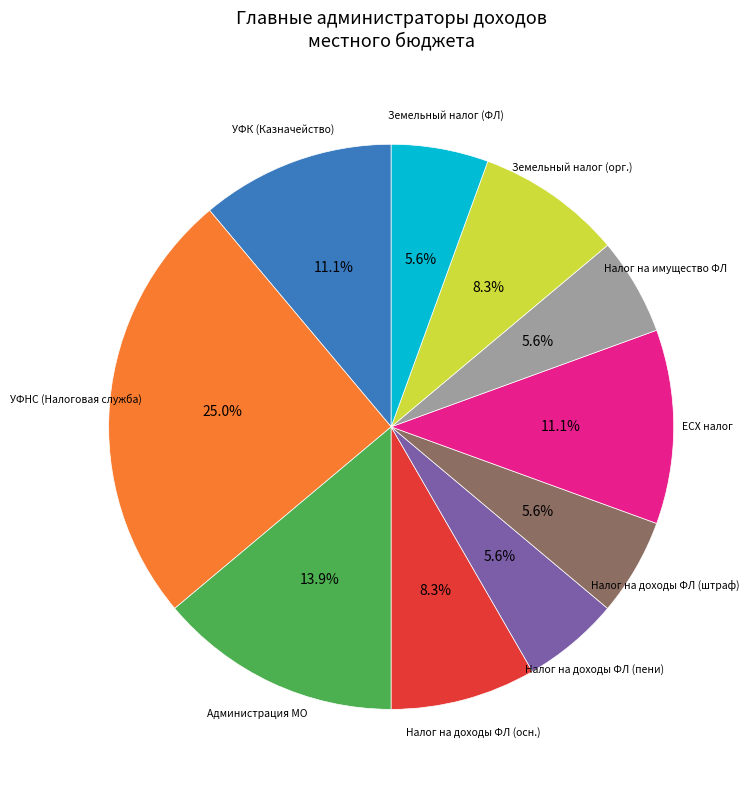

Which category has the biggest portion of the pie?

УФНС (Налоговая служба)